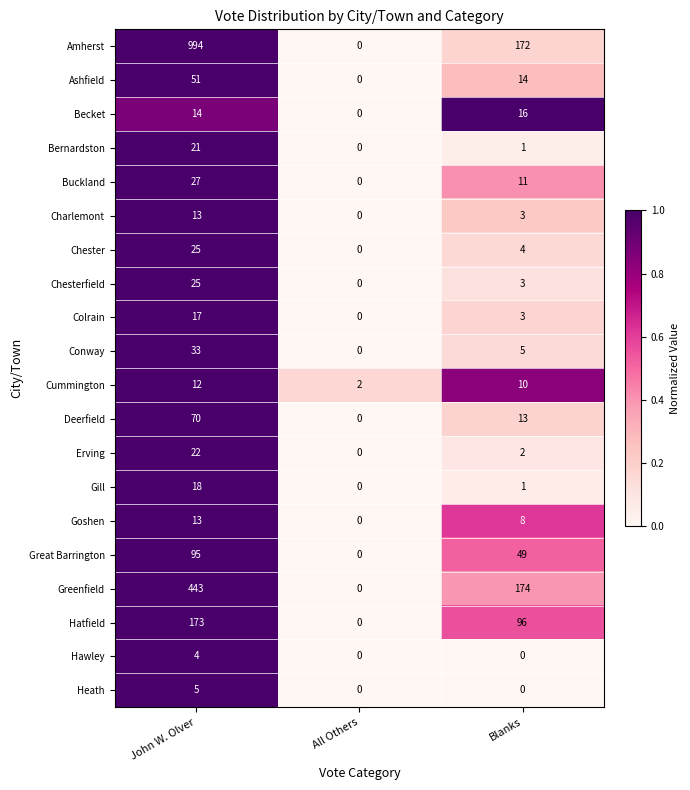

Is it true that Great Barrington equals 49 at Blanks?

True